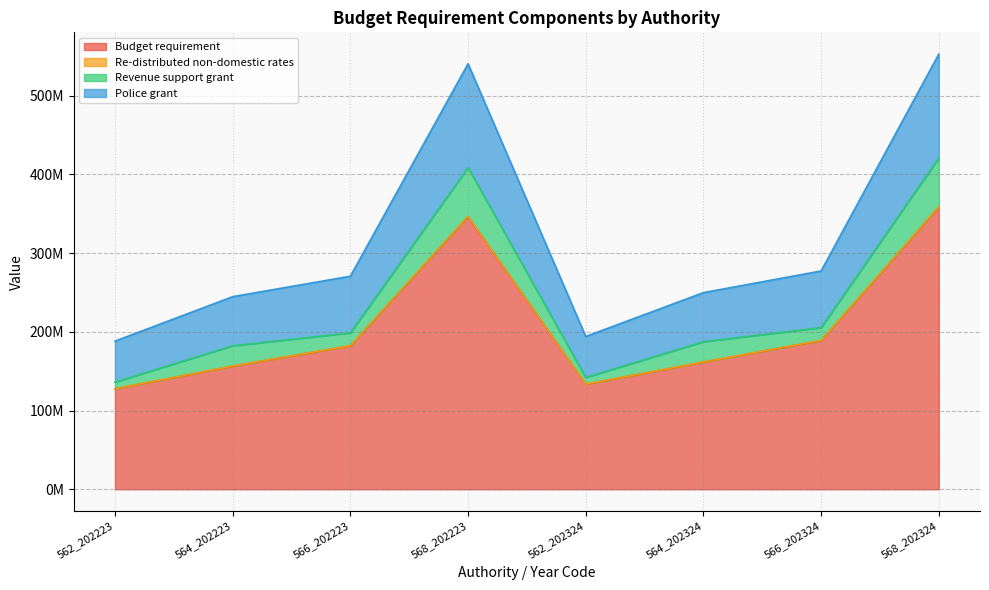

At which category is the sum across all series the highest?

568_202324